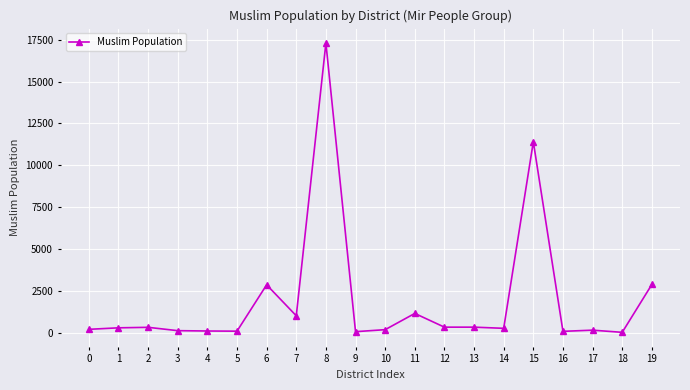

True or false: the data has more than 0 interior local peaks.

True